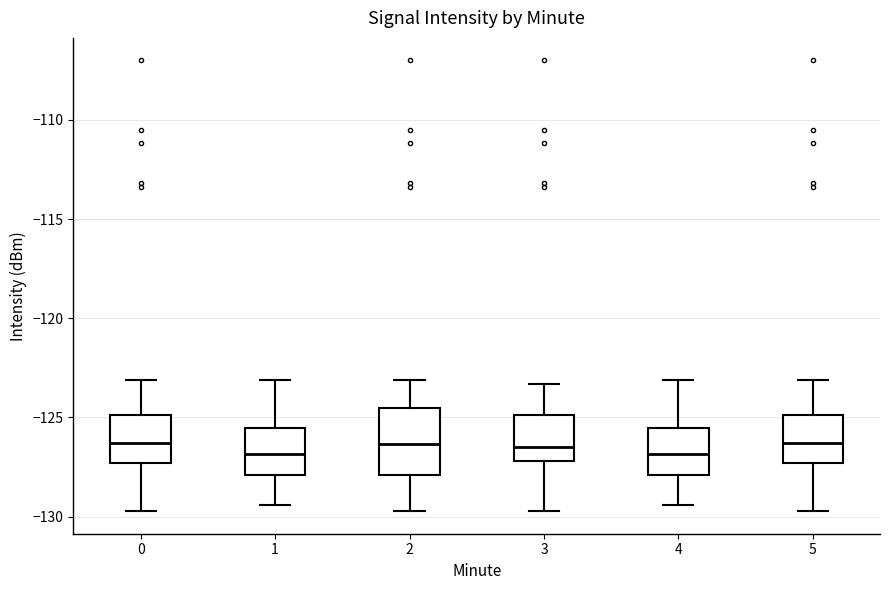

Comparing the boxes themselves (not the whiskers), which one is the tallest?

2